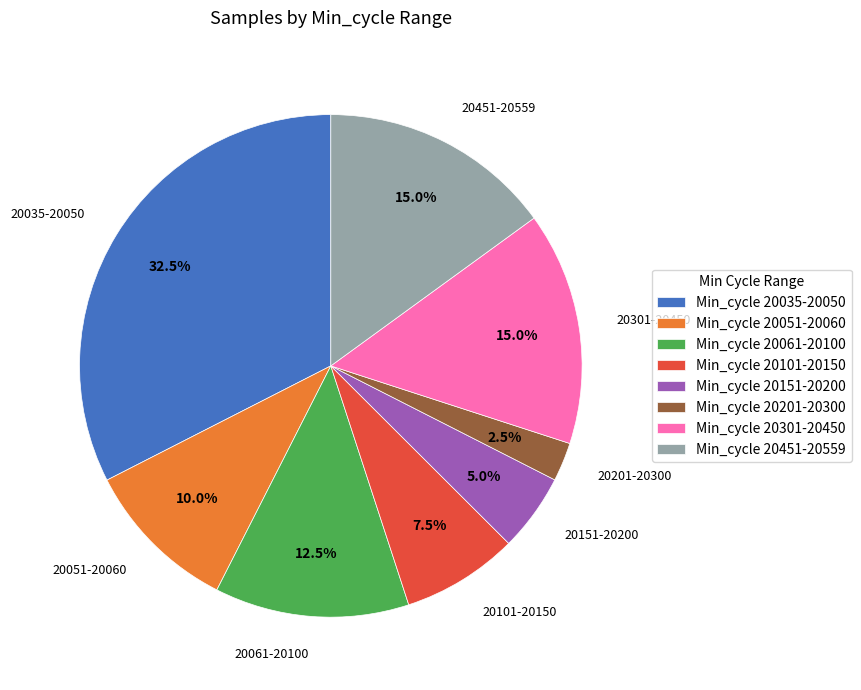

Does Min_cycle 20301-20450 account for over 50% of the chart?

No